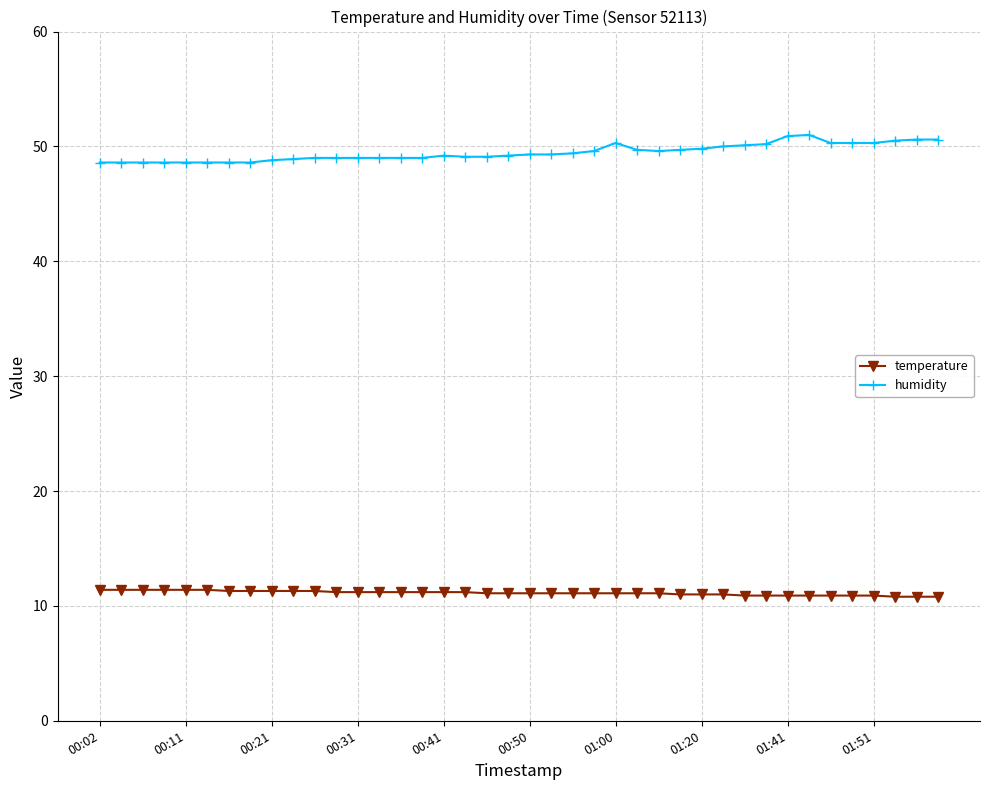

Rank the series by their average value, from highest to lowest.

humidity, temperature